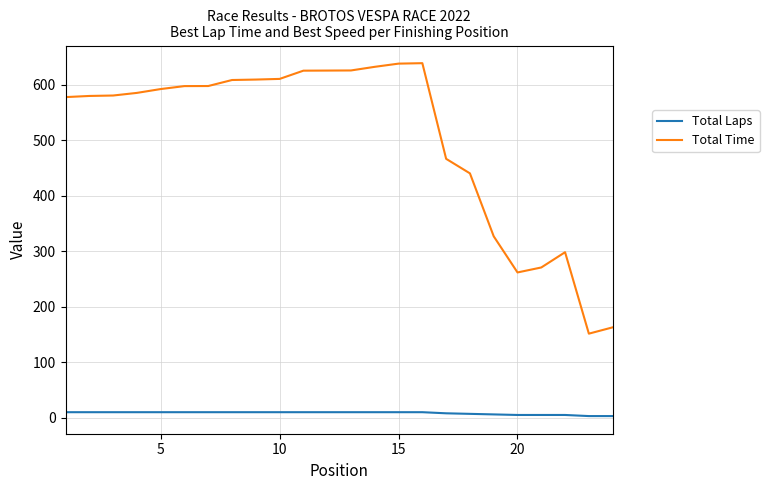

Rank the series by their maximum value, from lowest to highest.

Total Laps, Total Time